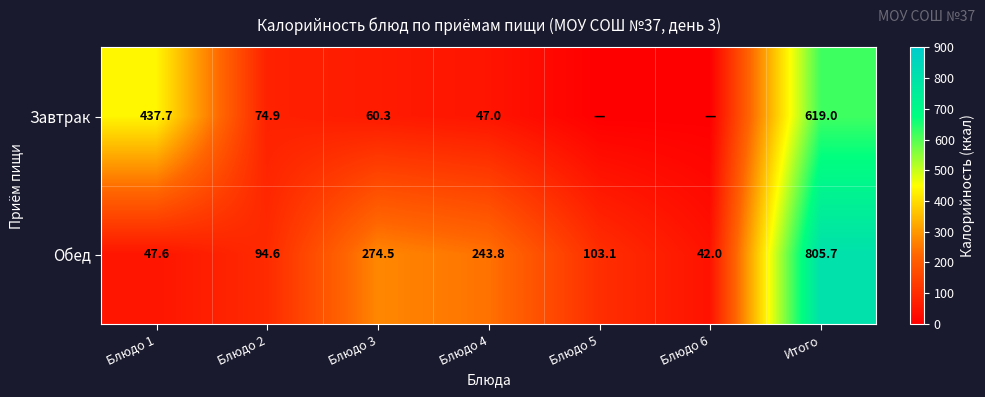

What is the total value across all series at Блюдо 4?

290.8